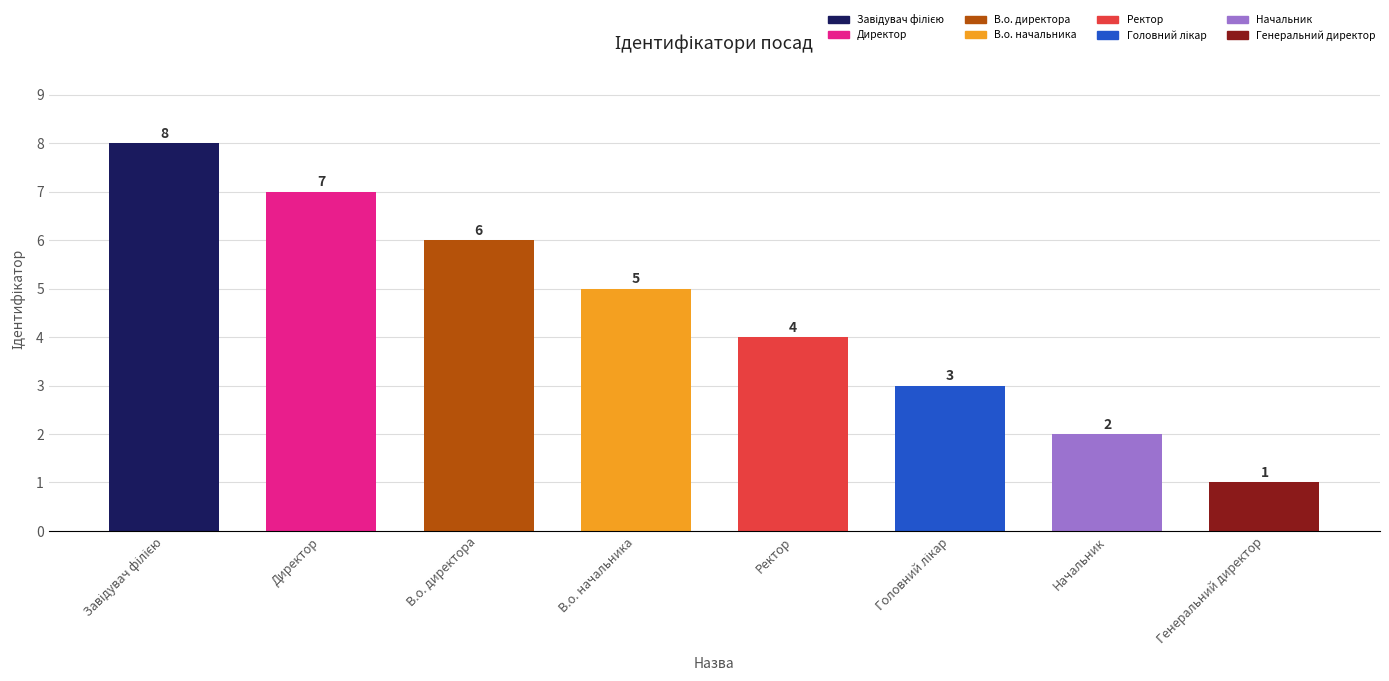

Reading left to right, transcribe all the data shown in this chart.

8	7	6	5	4	3	2	1